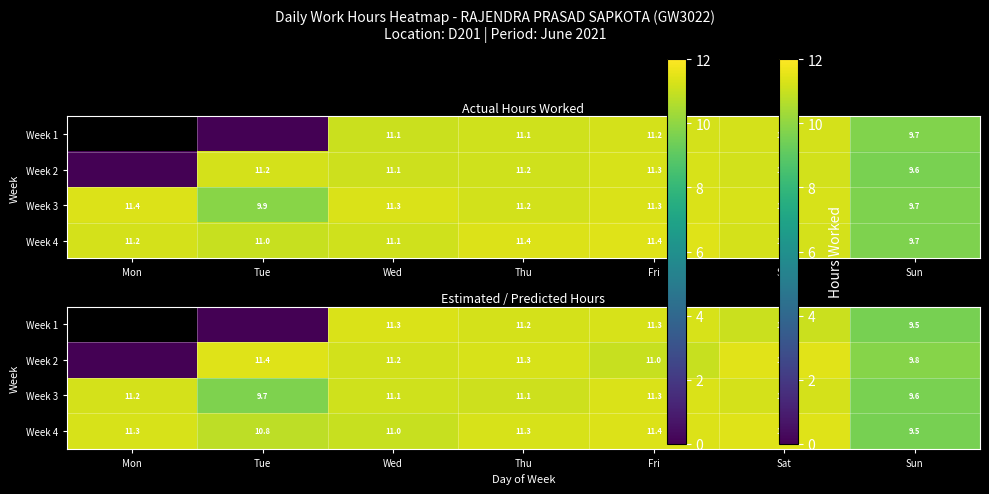

Is it true that Week 2 equals 4.4 at Tue?

False